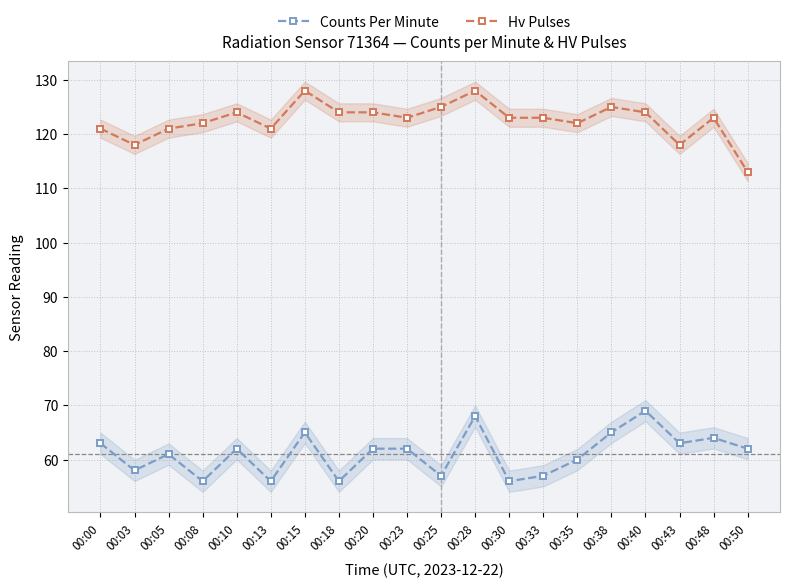

How many values in the Hv Pulses series exceed 123?

8